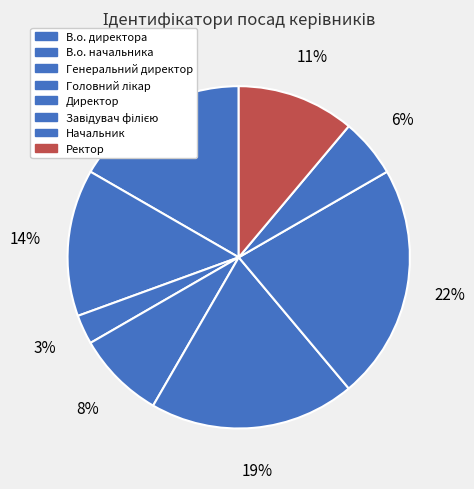

Does Начальник represent more than half of the total?

No